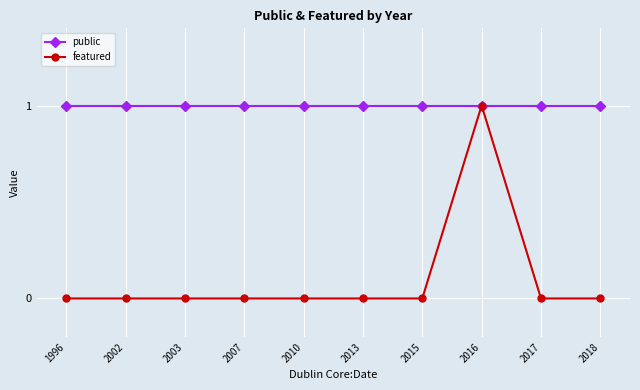

At how many categories does at least one series exceed 0?

10